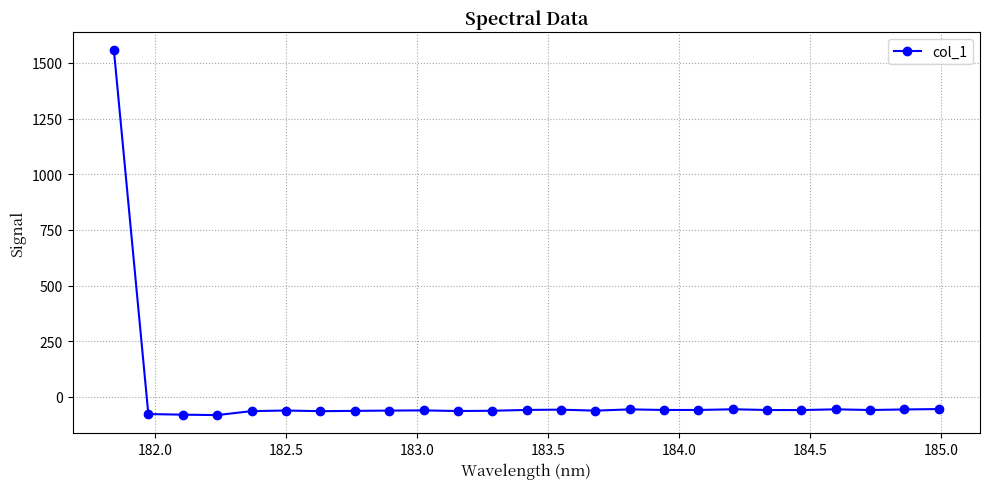

How many categories are shown in the chart?

25